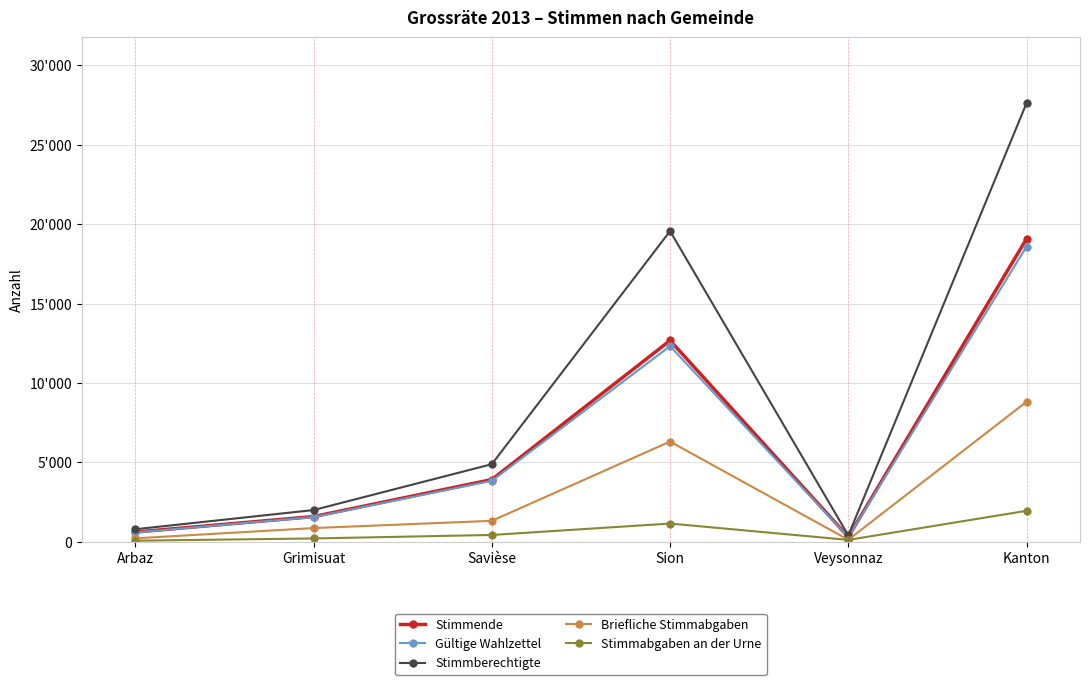

Is the value of Gültige Wahlzettel at Grimisuat greater than the value of Stimmabgaben an der Urne at Arbaz?

Yes